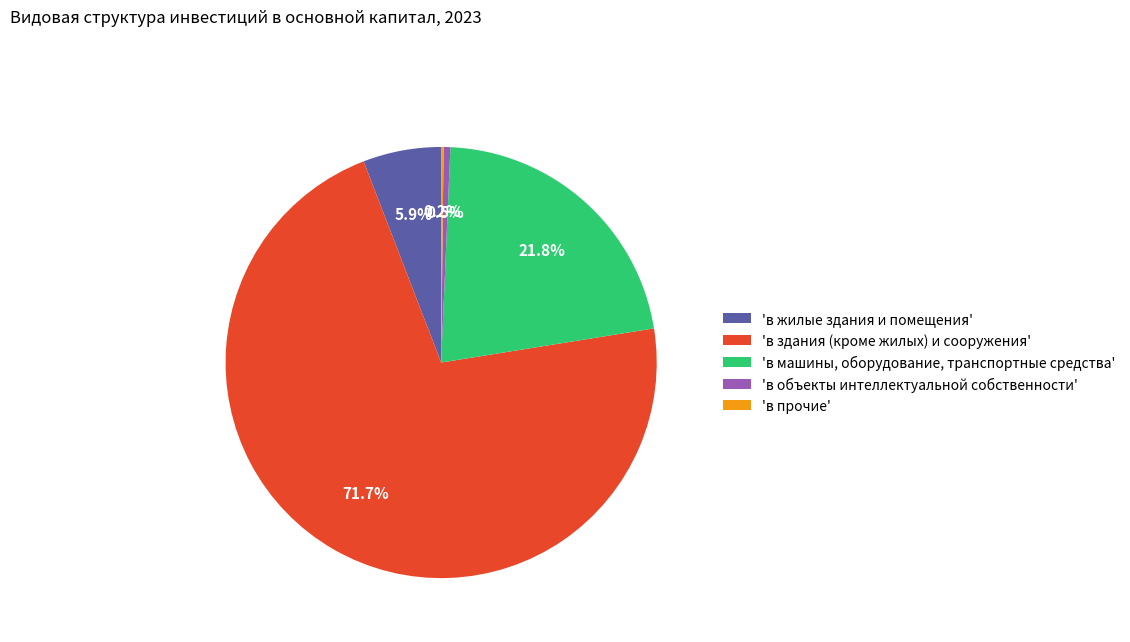

What is the ratio of the value at 'в здания (кроме жилых) и сооружения' to the value at 'в машины, оборудование, транспортные средства'?

3.3